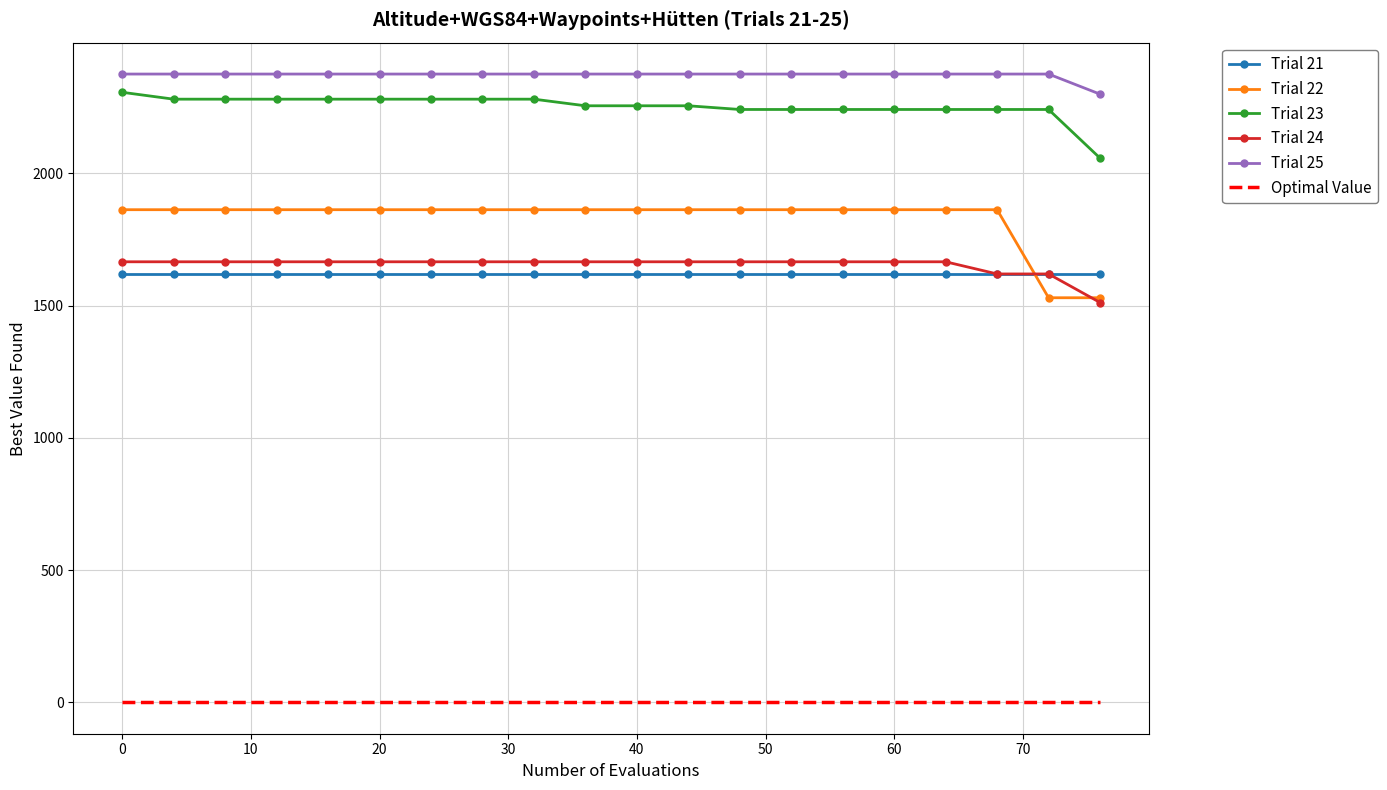

What is the highest value of the Trial 22 series?

1863